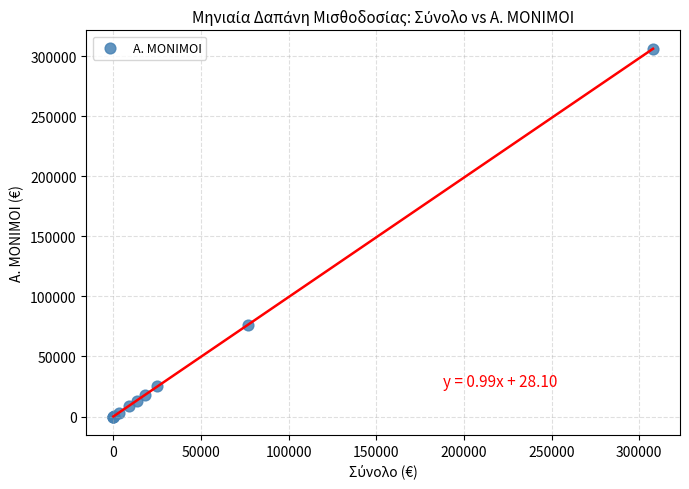

What Y value in the scatter plot is closest to 153082?

76406.1